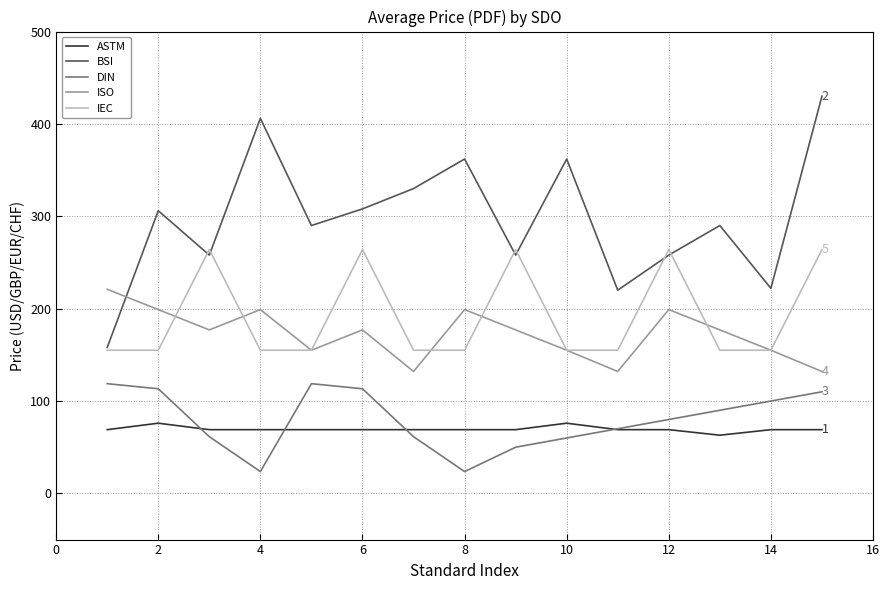

True or false: DIN and ISO cross at least once.

False